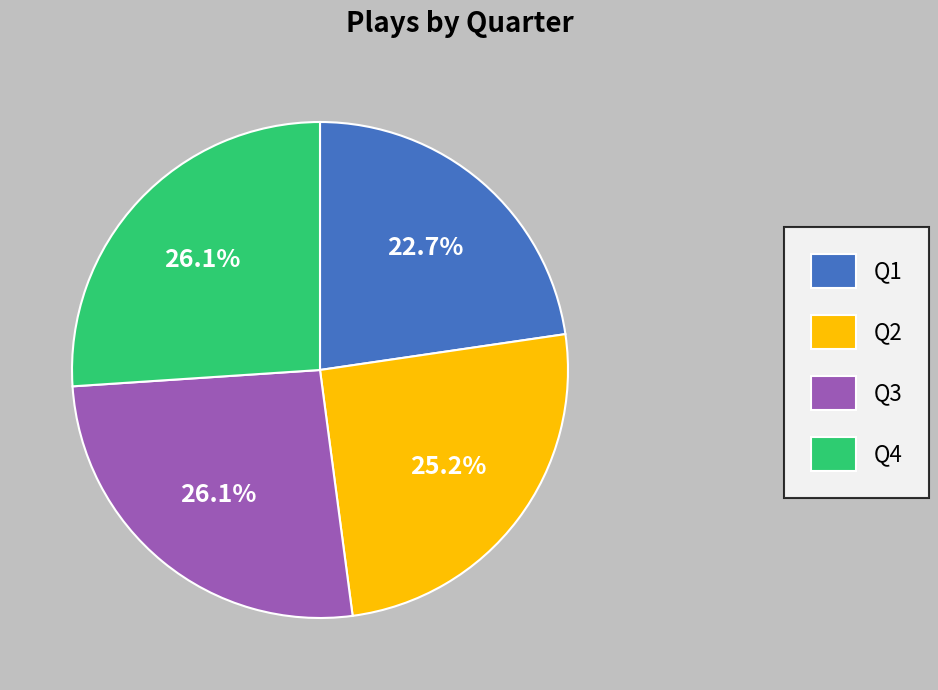

Approximately how many times larger is the value at Q4 compared to Q2?

1.0